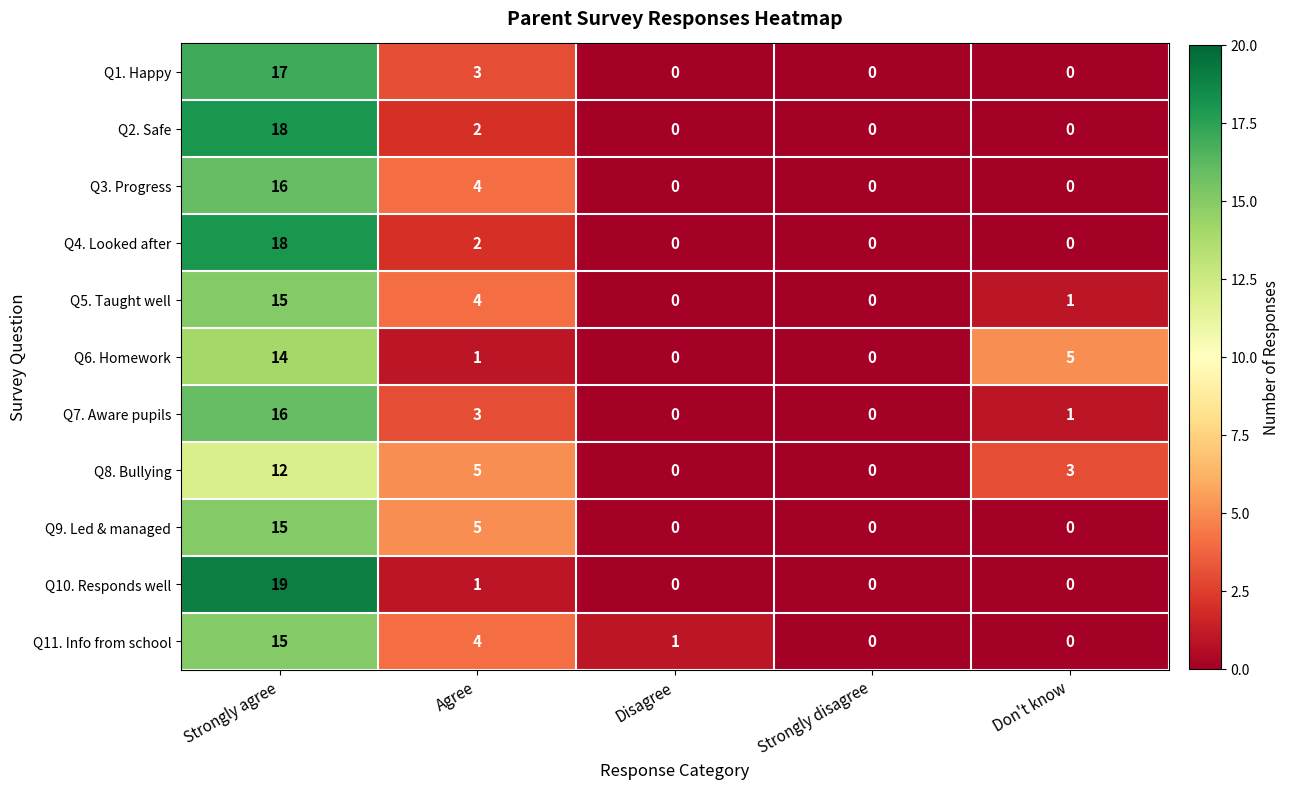

Count the Q9. Led & managed values in the range 0 to 5.

4